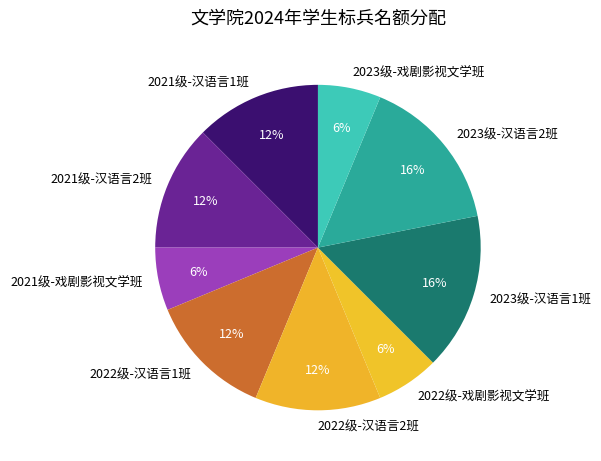

Is there any slice that represents more than half of the pie?

No